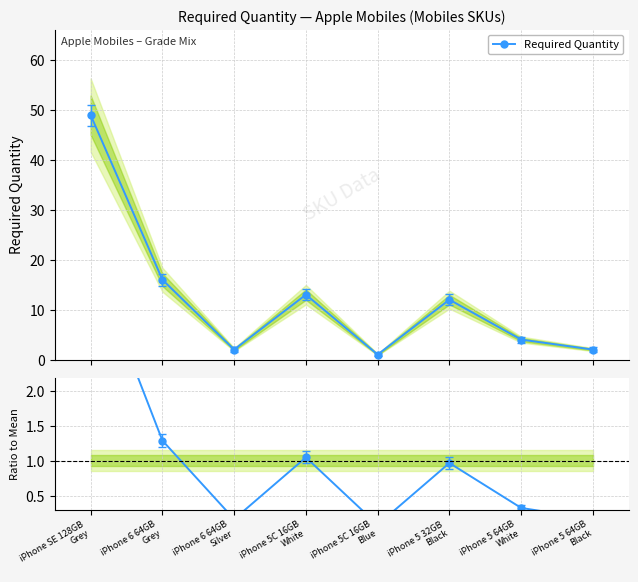

In Required Quantity, how many points are higher than both neighbors (excluding endpoints)?

2